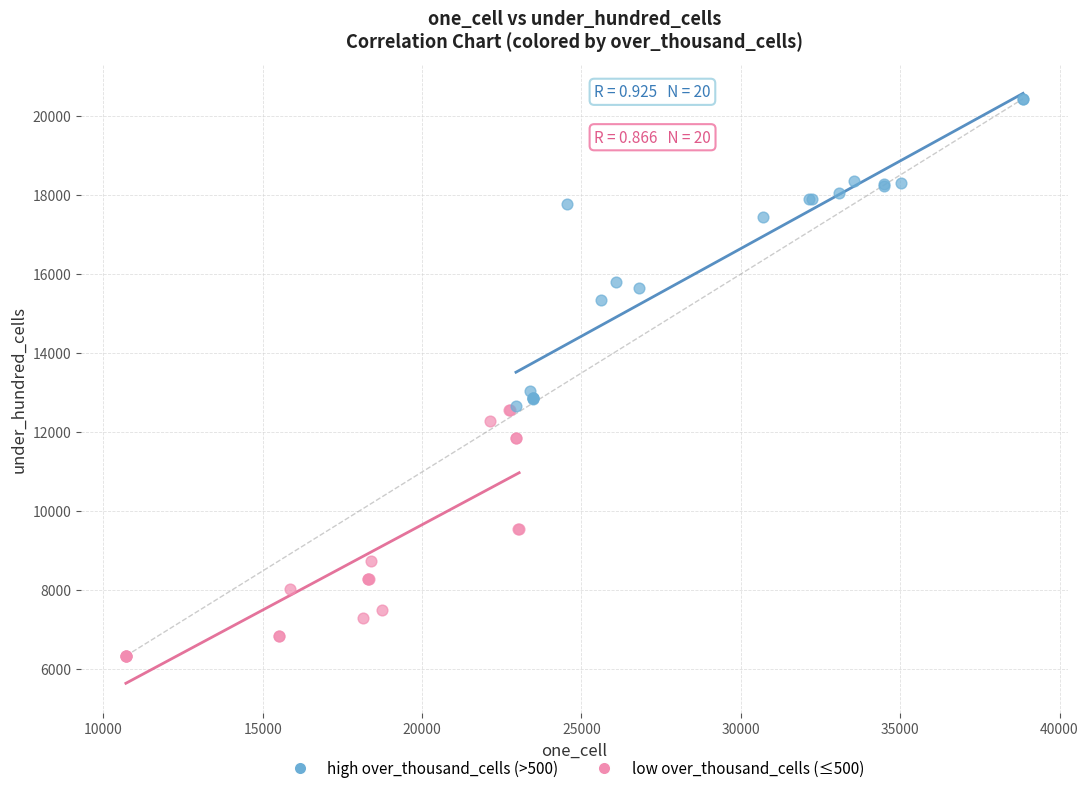

Which series contains the highest Y value?

high over_thousand_cells (>500)